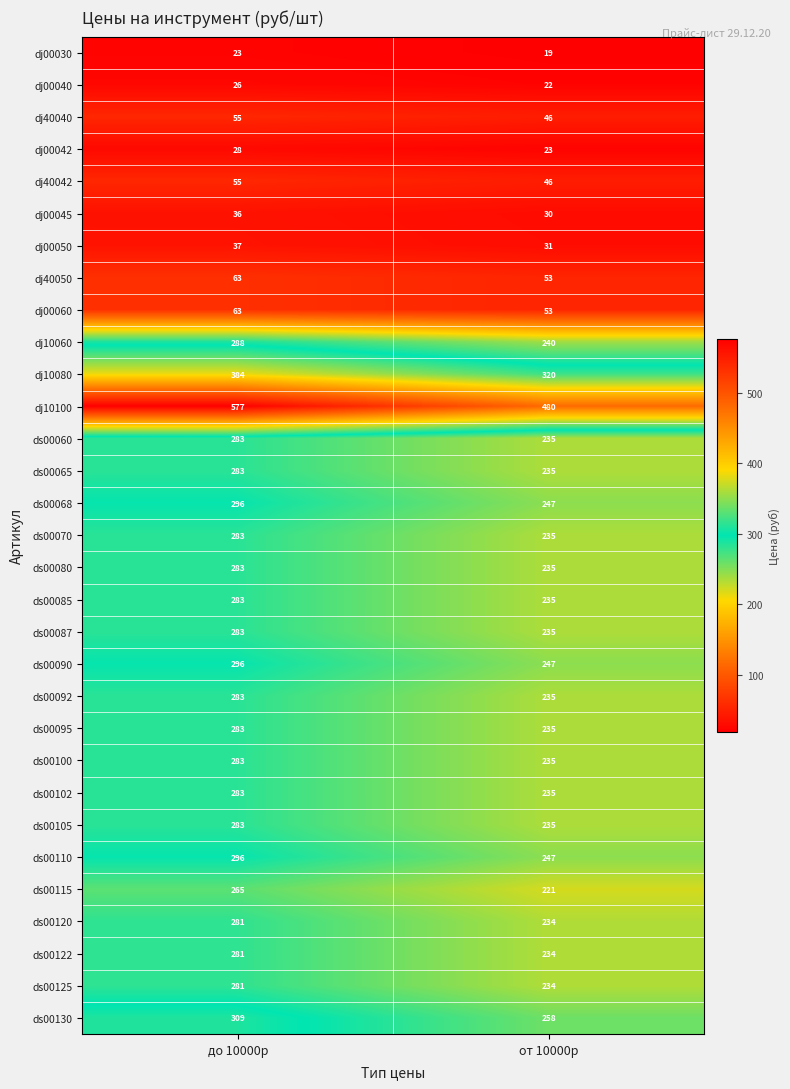

List the labels in order of dj00050 value, largest first.

до 10000р, от 10000р